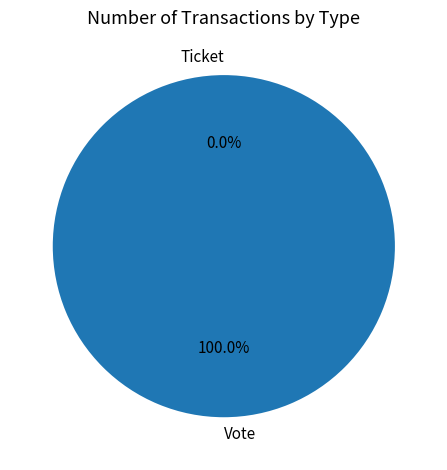

Rank the categories by value from highest to lowest.

Vote, Ticket